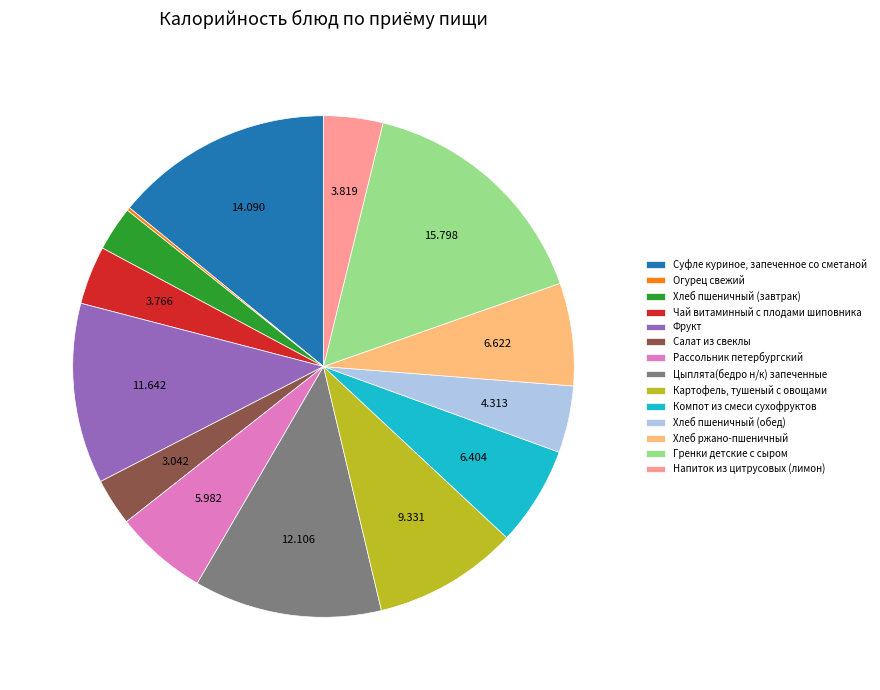

Is there a majority slice in this chart?

No